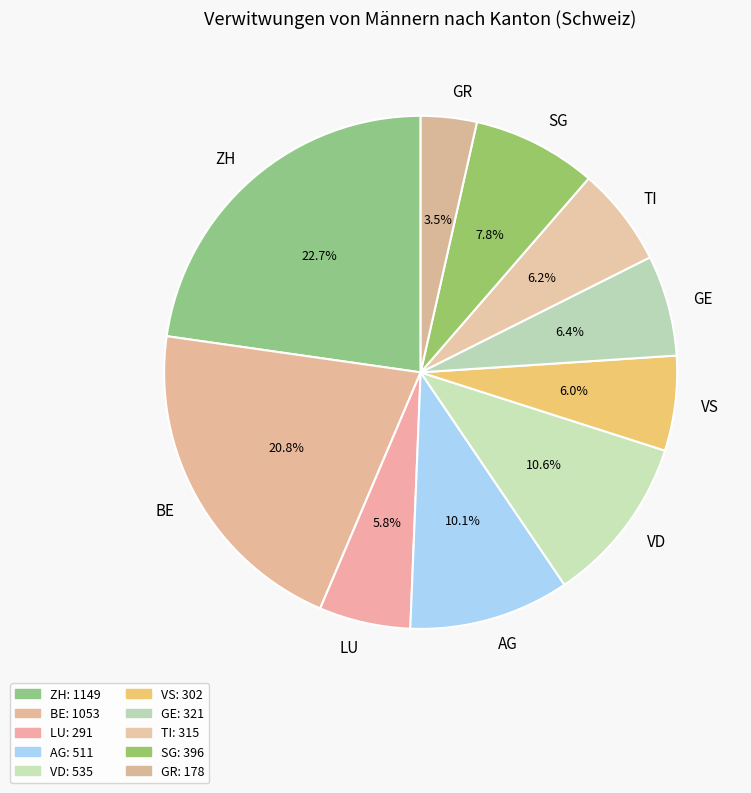

Approximately how many times larger is the value at TI compared to GR?

1.8